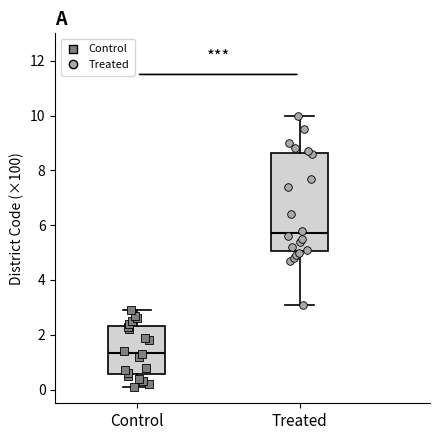

Reading left to right, transcribe this box plot: for each box, give where its median line is, the range the box spans, and where its two whiskers end, as read against the y-axis. The values are not printed on the chart, so give them approximately, as read against the axis.

Control: median 1.4, box 0.6 to 2.4, whiskers 0.2 to 3.0
Treated: median 5.8, box 5.0 to 8.6, whiskers 3.2 to 10.0